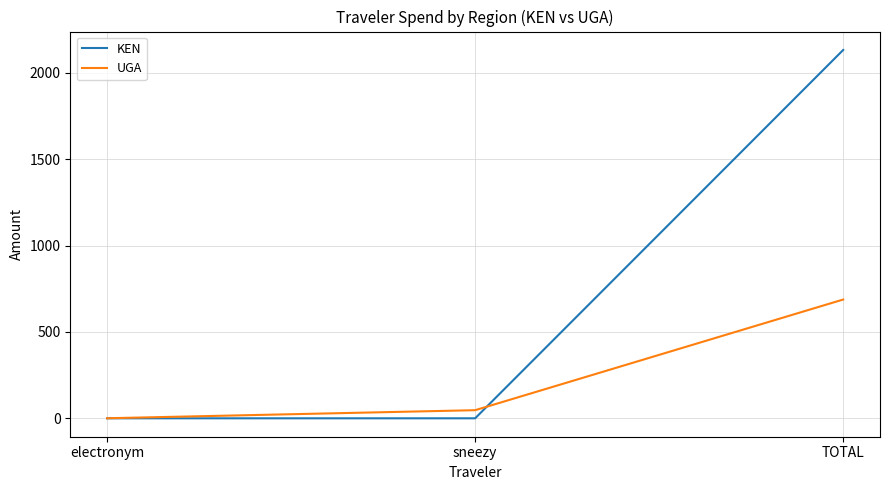

What is the total value across all series at electronym?

0.3